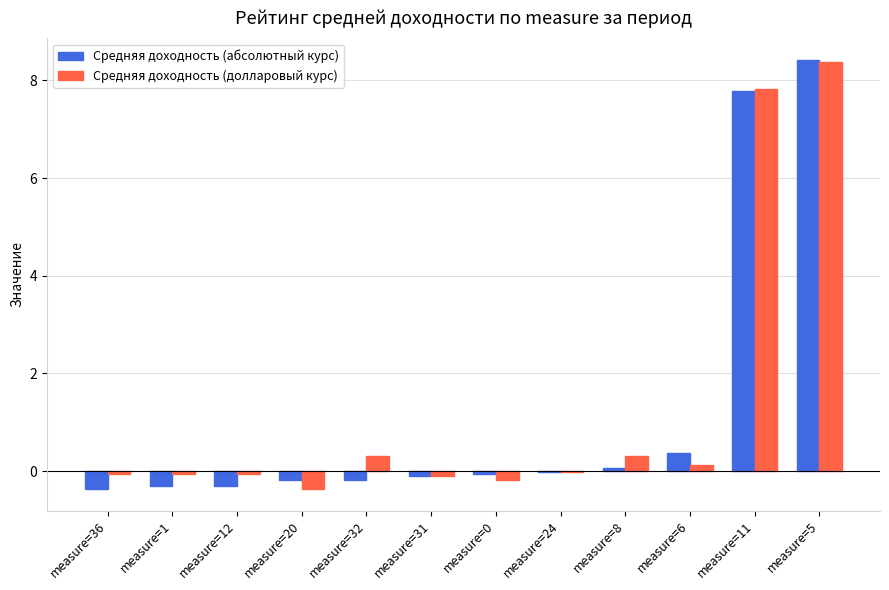

What is the greatest value displayed?

8.4